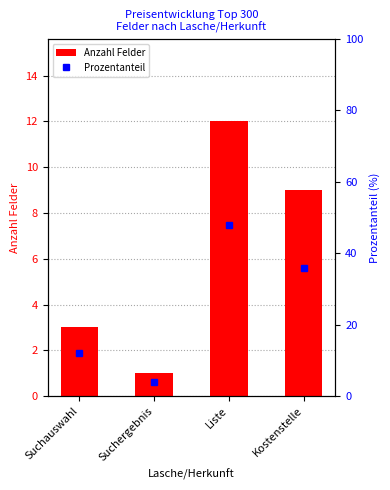

The Prozentanteil series shows 79 at Liste. True or false?

False